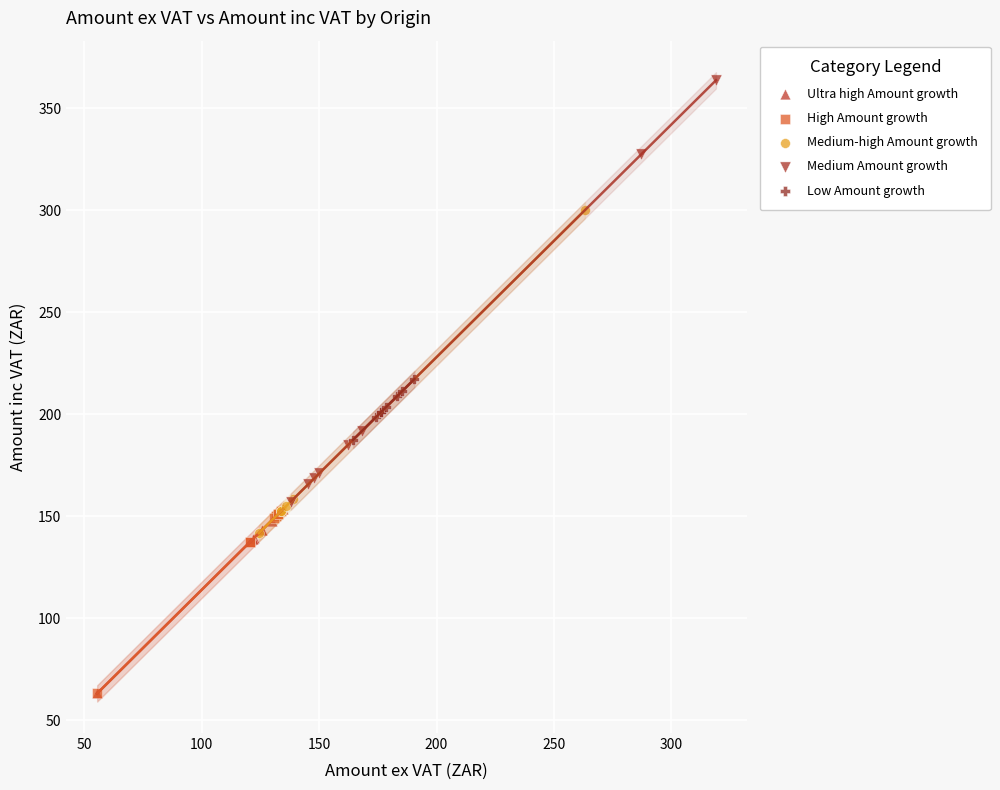

Which series has the widest spread of Y values?

Medium Amount growth